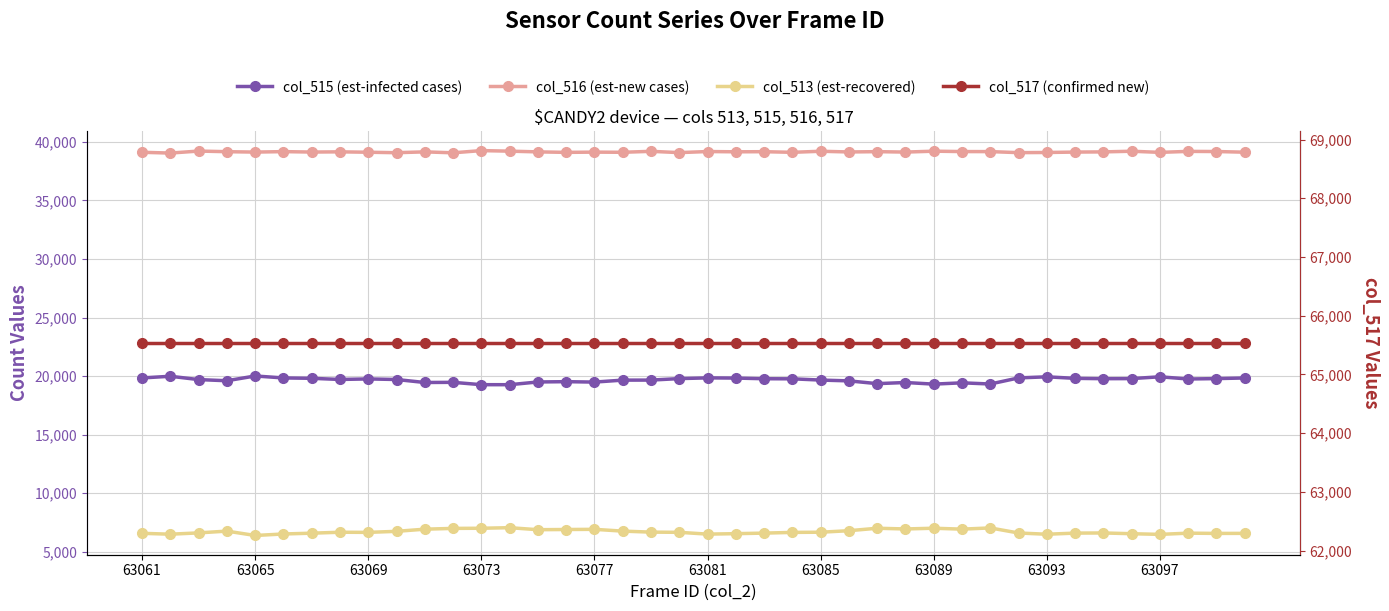

At which category is the sum across all series the highest?

63061